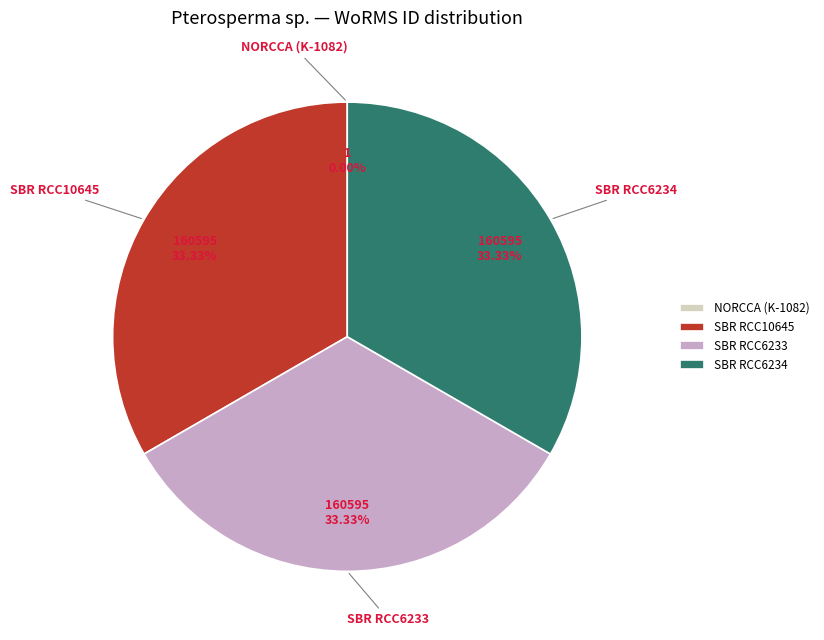

Approximately how many times larger is the value at SBR RCC10645 compared to SBR RCC6233?

1.0